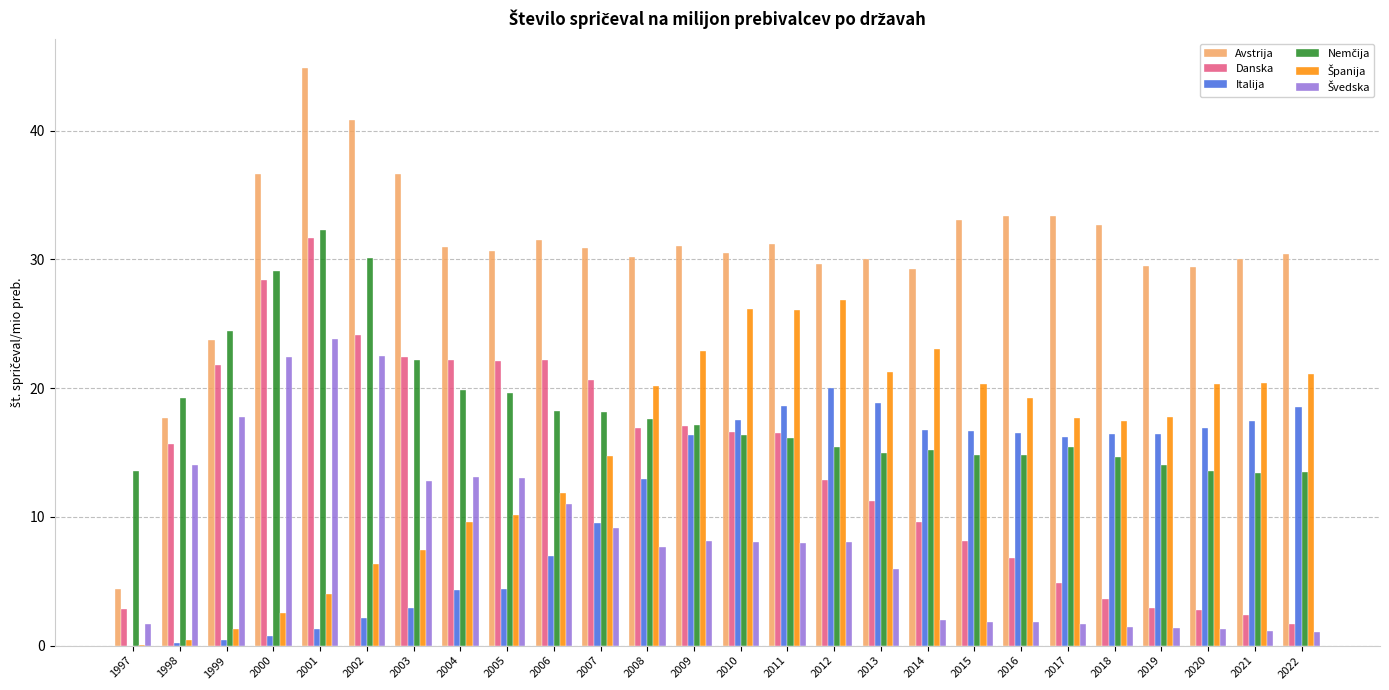

At which category does the chart reach its peak across all series?

2001